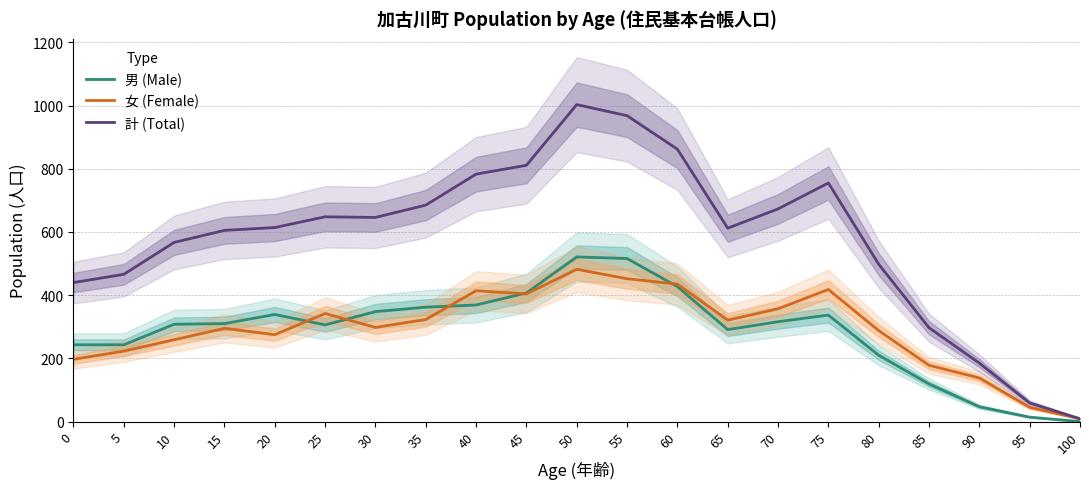

At which category is the sum across all series the highest?

50